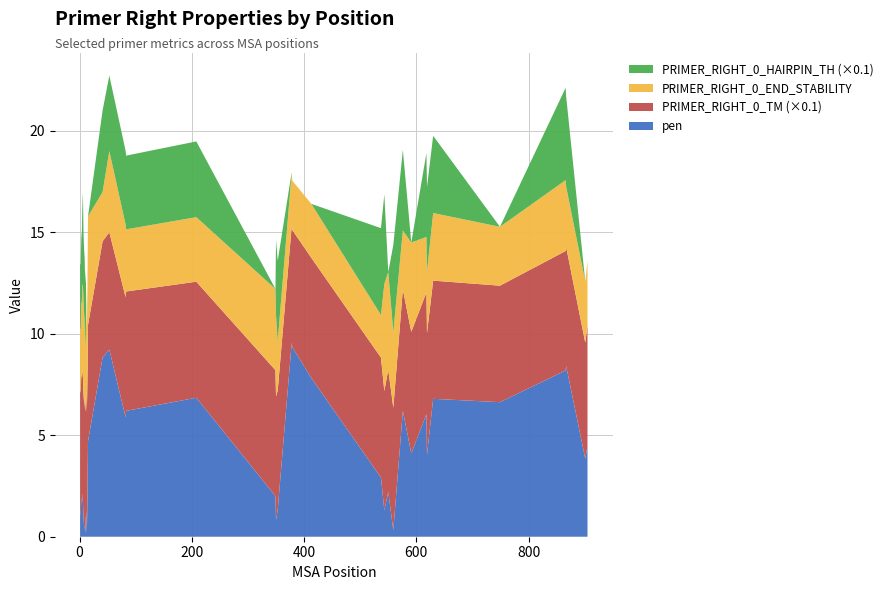

Reading left to right, transcribe all the data shown in this chart.

pen: 1.1	1.1	1.8	1.8	2.1	1.7	1.0	0.5	0.5	0.2	0.9	1.3	0.2	1.8	4.7	8.8	9.2	5.9	6.2	6.8	2.0	0.8	1.3	9.6	9.3	7.8	2.9	1.3	2.2	0.3	6.2	4.1	6.0	4.0	6.8	6.6	8.2	8.4	3.8	4.5
PRIMER_RIGHT_0_TM: 61.1	60.1	60.8	60.8	61.1	61.7	61.0	60.5	60.5	59.8	59.1	58.7	59.8	59.2	57.3	57.2	57.8	59.1	58.8	57.2	62.0	60.8	58.7	57.4	57.7	59.2	59.1	58.7	60.2	60.3	59.8	59.9	60.0	60.0	58.2	57.4	58.8	58.6	57.2	59.5
PRIMER_RIGHT_0_END_STABILITY: 3.0	3.2	3.6	3.7	4.2	4.6	4.5	4.5	4.0	3.2	3.2	4.2	4.1	4.6	5.3	2.4	4.0	3.6	3.1	3.2	4.0	4.0	2.4	2.7	2.4	2.7	2.1	5.3	4.8	3.7	2.9	4.4	2.7	3.0	3.3	2.9	3.5	3.0	3.0	3.2
PRIMER_RIGHT_0_HAIRPIN_TH: 31.8	31.8	31.8	34.5	39.0	45.6	34.0	31.8	31.8	31.8	31.8	0.0	0.0	0.0	0.0	40.2	37.1	36.3	36.3	37.3	0.0	37.2	39.7	0.0	0.0	0.0	42.8	44.1	0.0	42.9	39.6	0.0	41.4	41.8	38.0	0.0	45.5	44.4	0.0	0.0